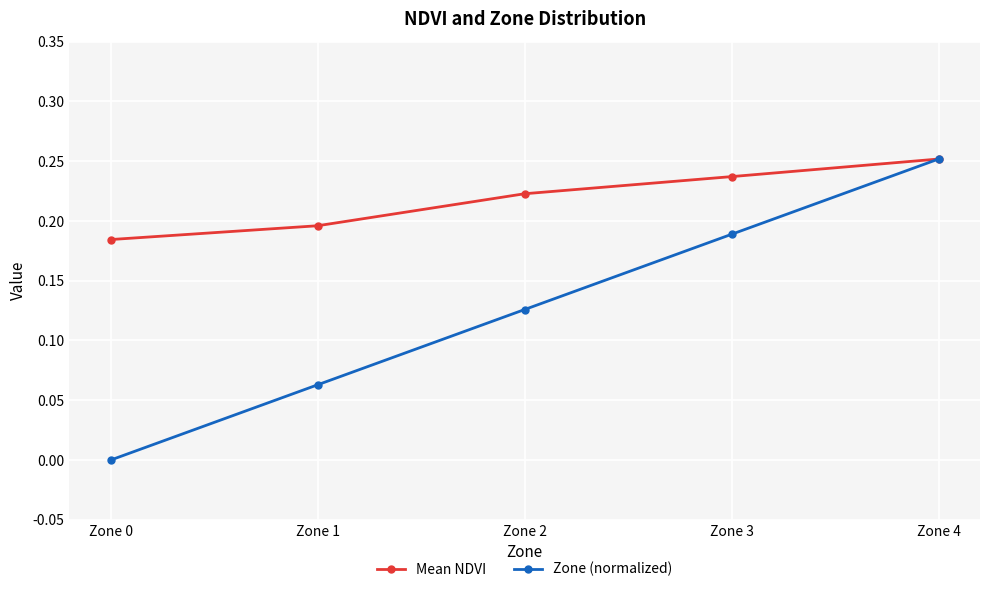

Which category has the highest value across all series?

Zone 4